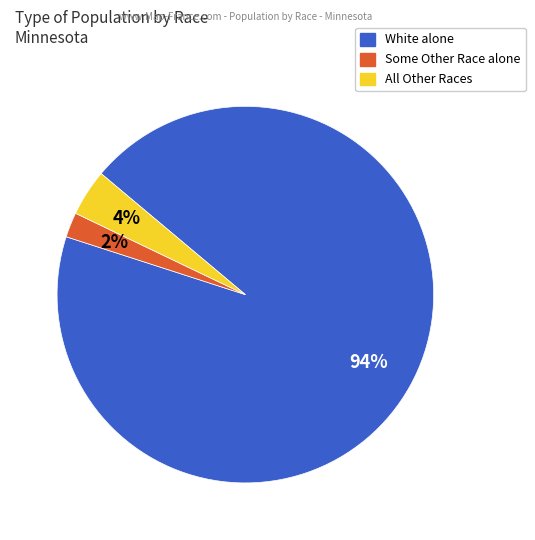

To the nearest percent, what is the average slice percentage?

33%